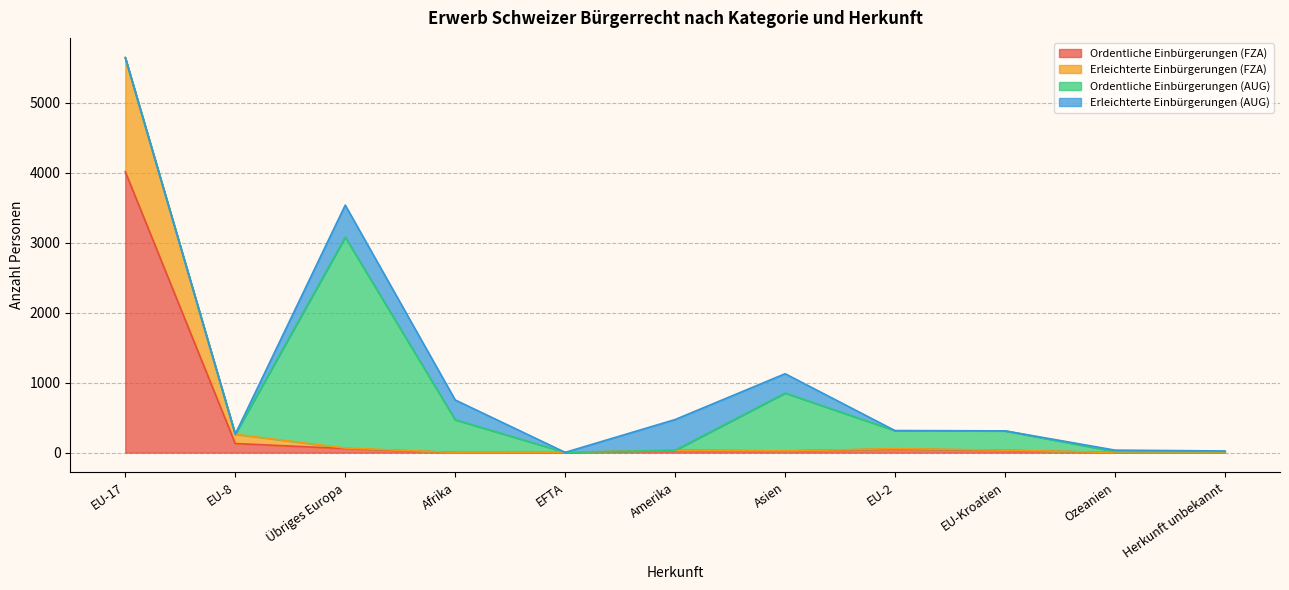

The Ordentliche Einbürgerungen (FZA) series shows 201 at EU-8. True or false?

False